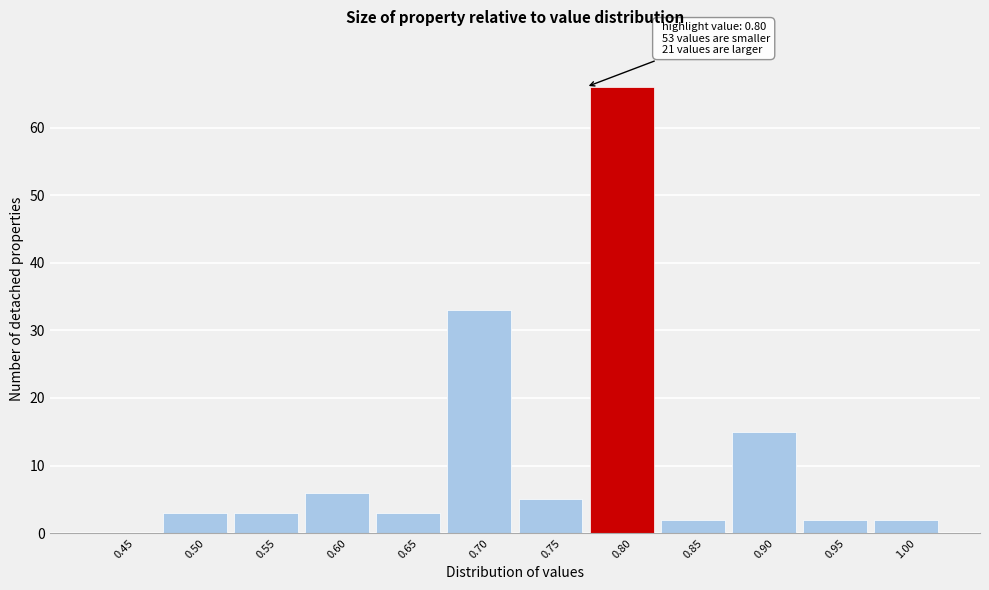

Reading right to left, extract all data points from this chart.

1.00=2	0.95=2	0.90=15	0.85=2	0.80=66	0.75=5	0.70=33	0.65=3	0.60=6	0.55=3	0.50=3	0.45=0